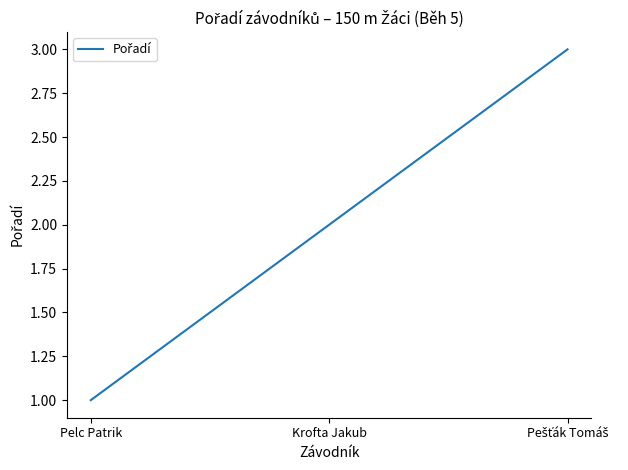

What position from the left is Krofta Jakub?

2